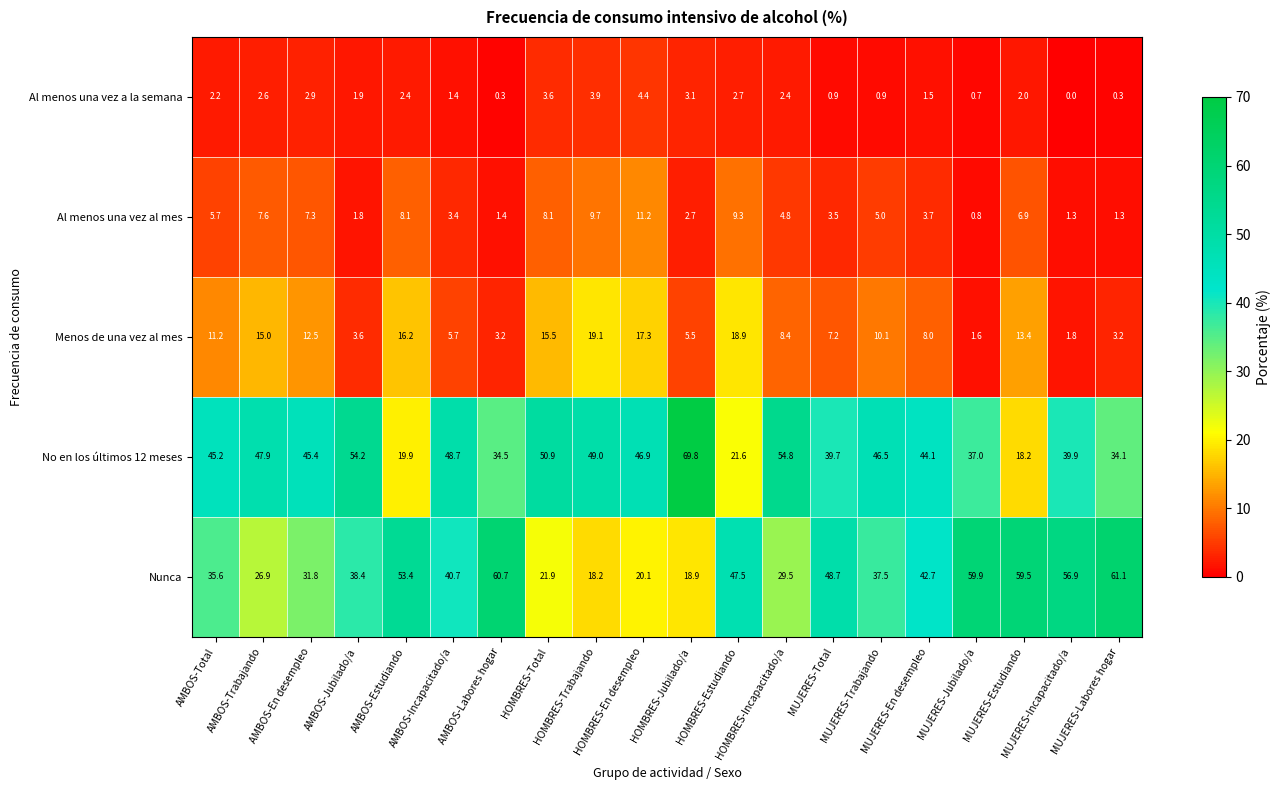

What is the total value across all series at HOMBRES-Estudiando?

100.0